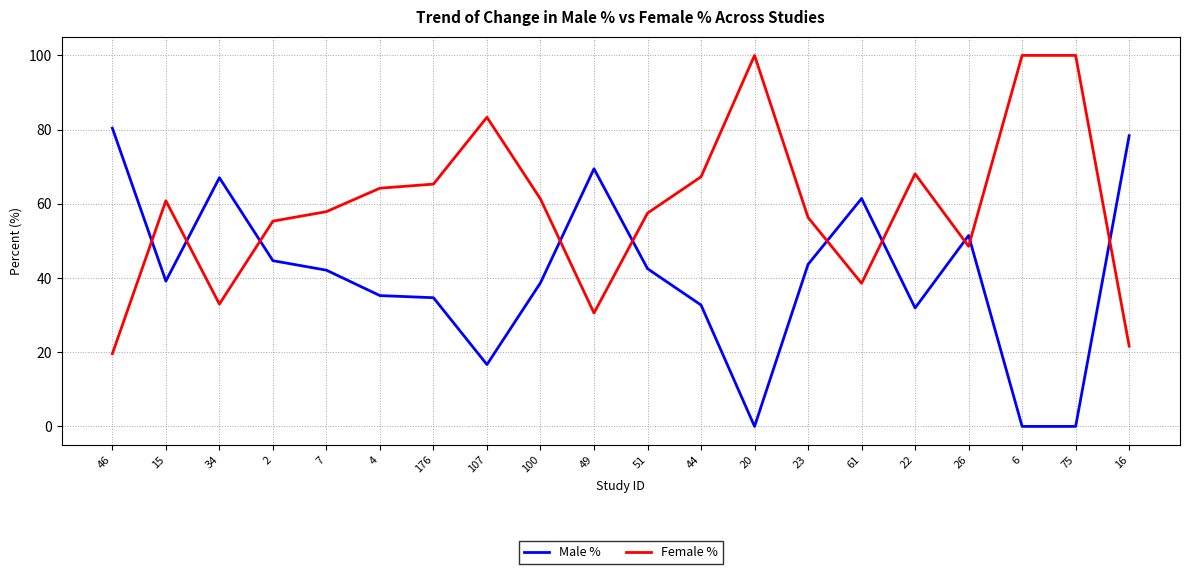

Is the value of Female % at 26 greater than the value of Male % at 7?

Yes